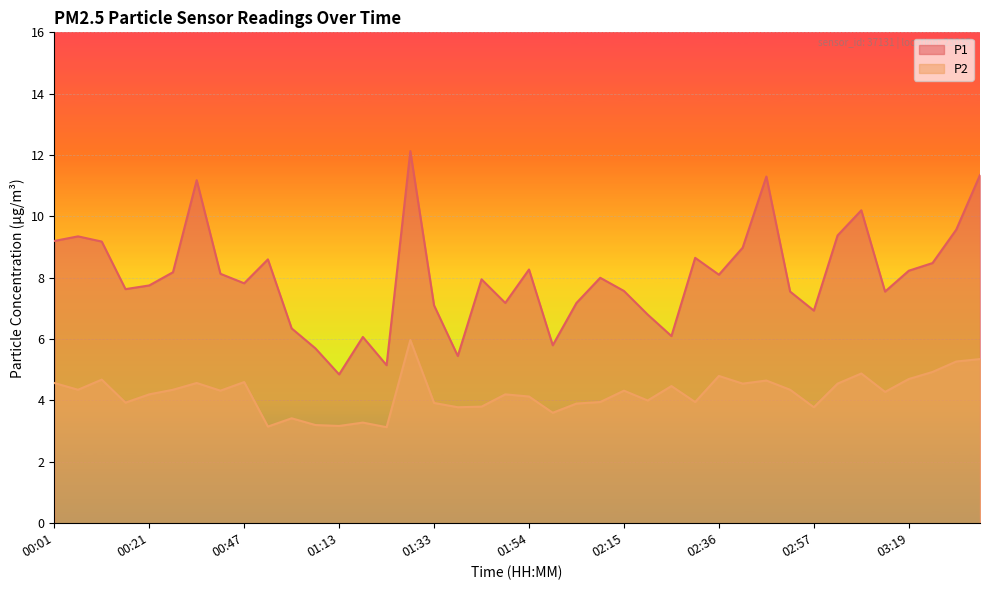

Rank the series at 00:21 from highest to lowest value.

P1, P2